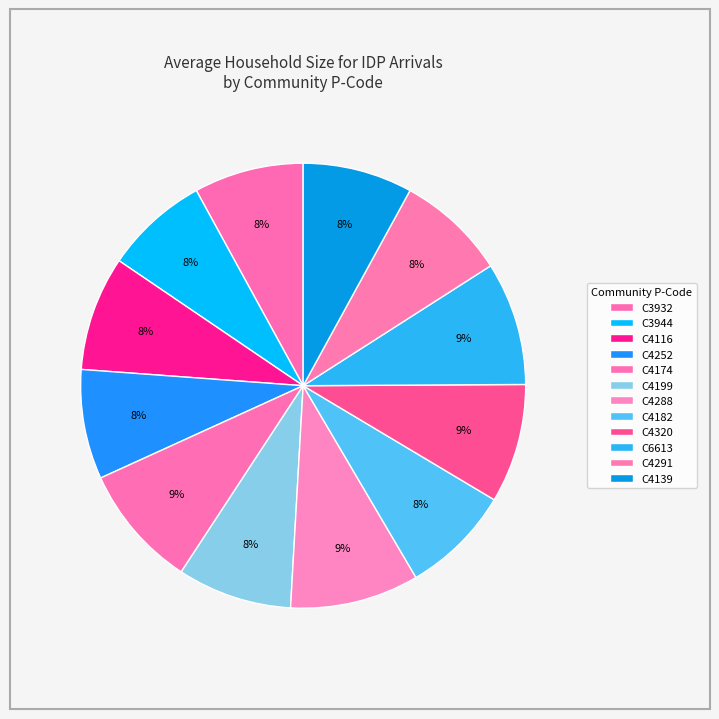

To the nearest percent, what percentage of the pie is C6613?

9%